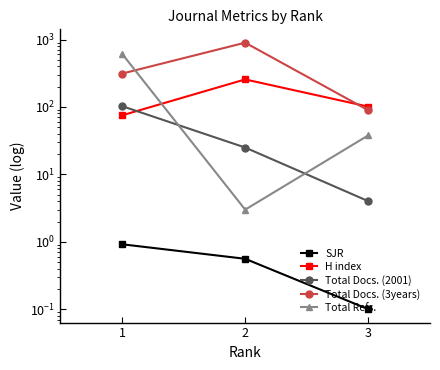

Count the Total Docs. (3years) values in the range 89 to 898.

3